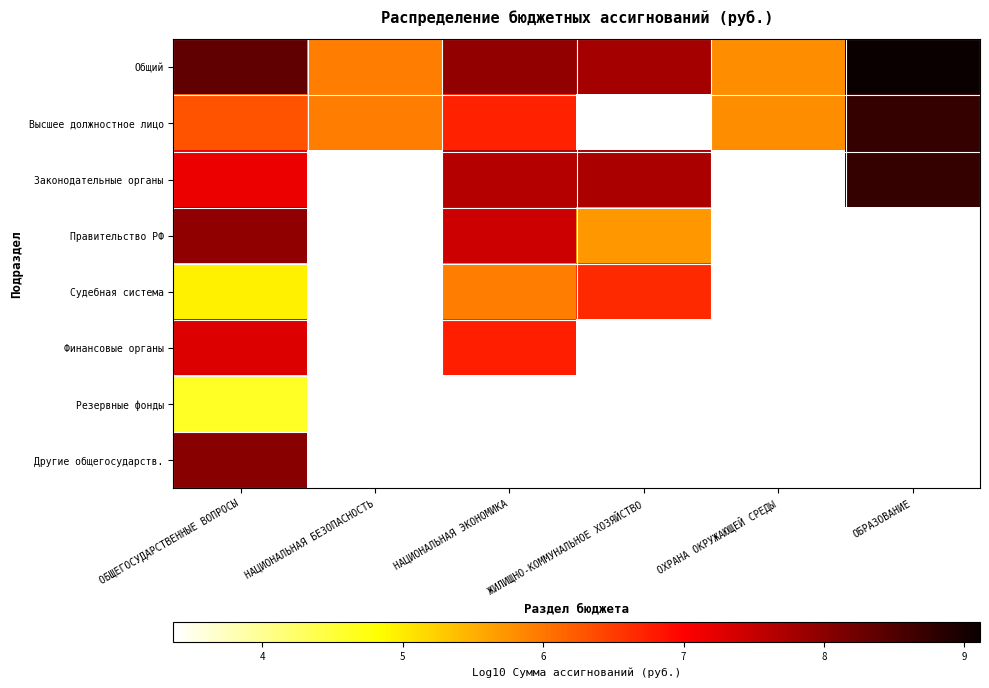

At which category is the sum across all series the highest?

ОБЩЕГОСУДАРСТВЕННЫЕ ВОПРОСЫ